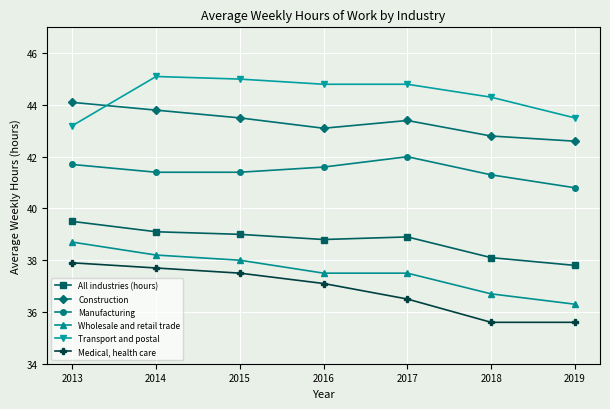

What is the value of the Construction point at the 7th from the left?

42.6